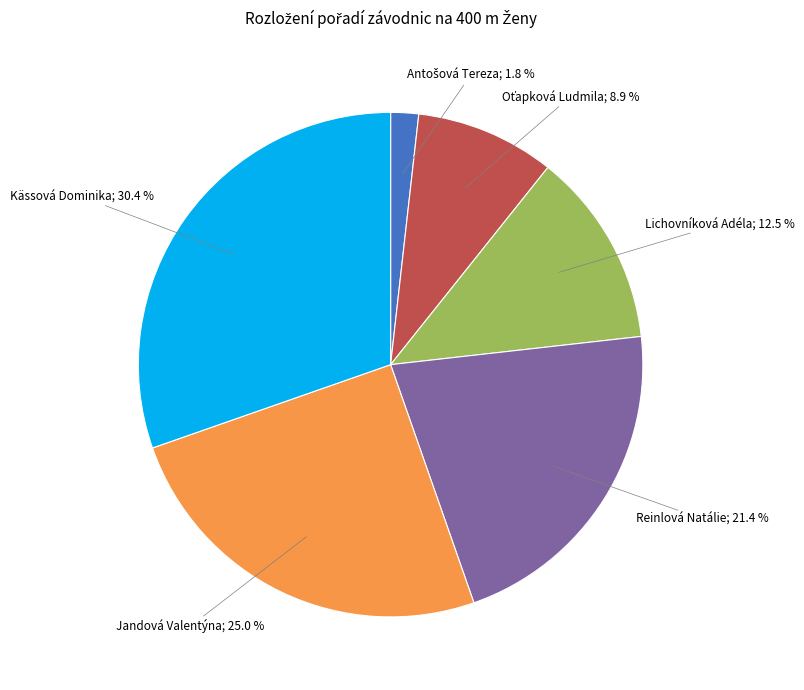

How many segments does this pie chart have?

6